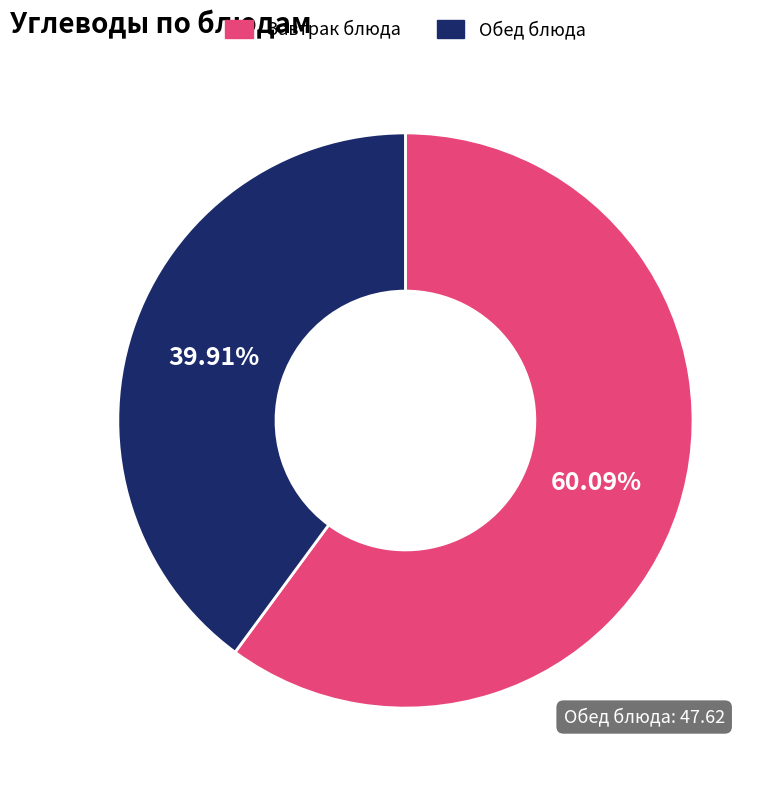

Is there a majority slice in this chart?

Yes